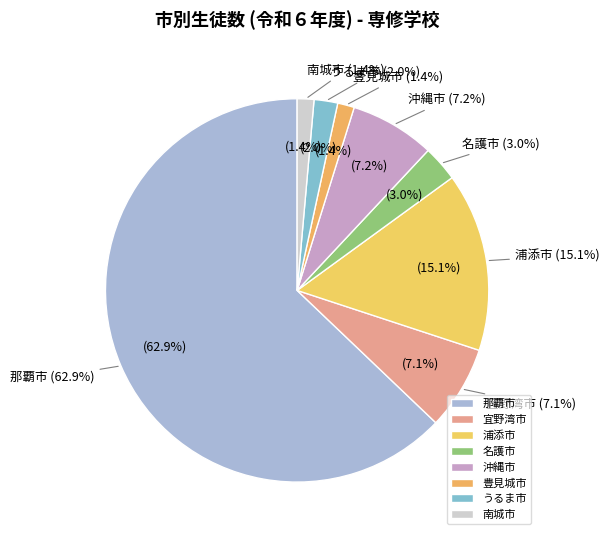

True or false: 沖縄市 accounts for 7% of the total.

True